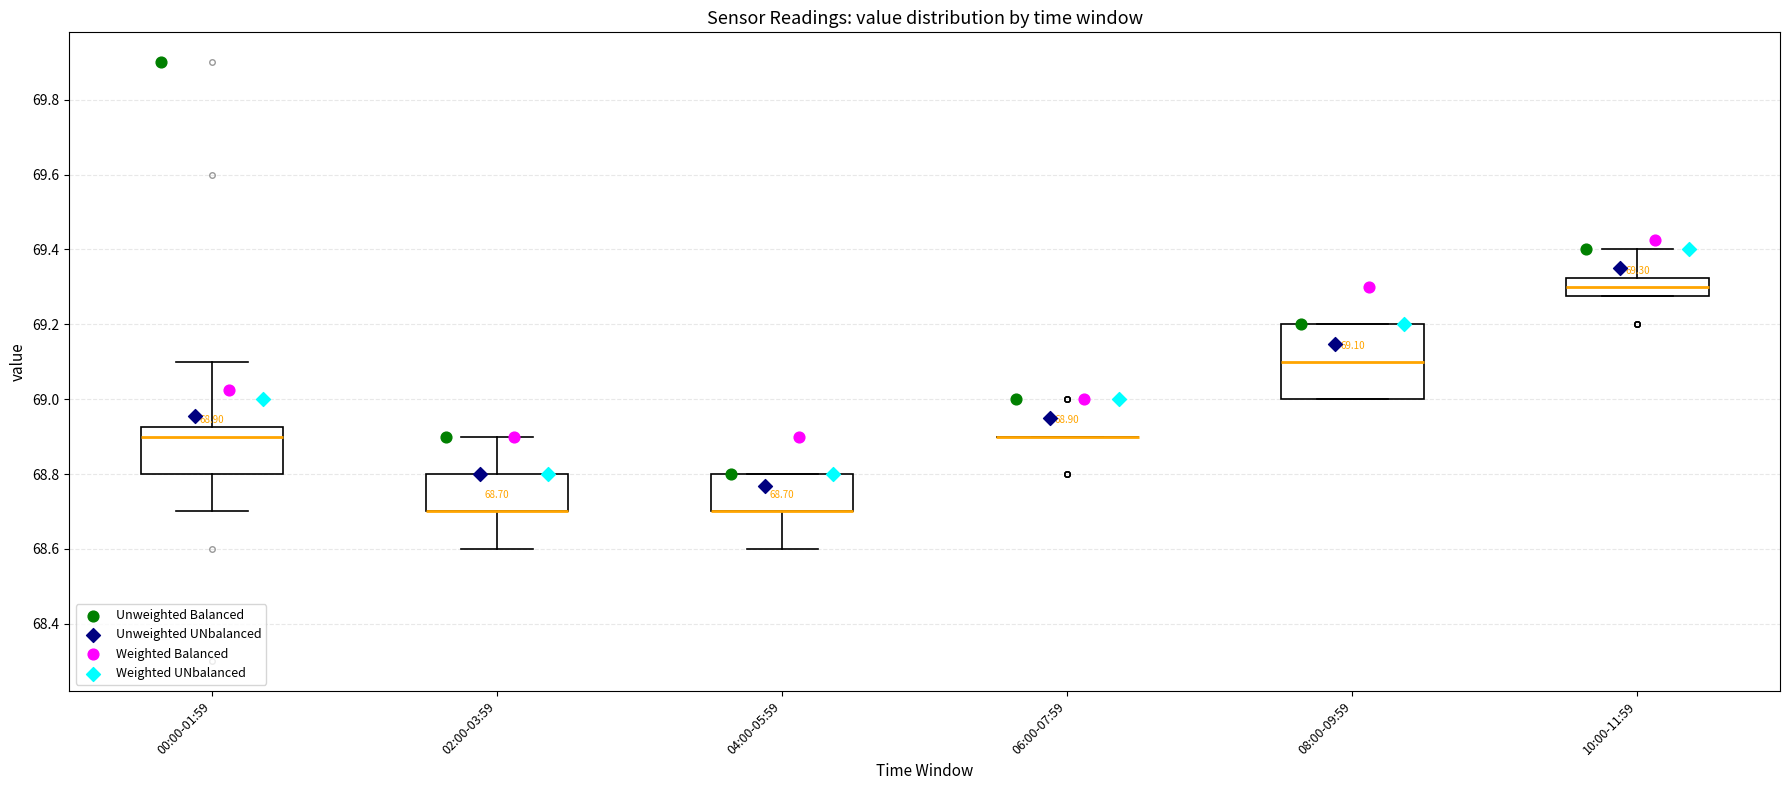

Which box is the tallest, from its lower edge to its upper edge?

08:00-09:59